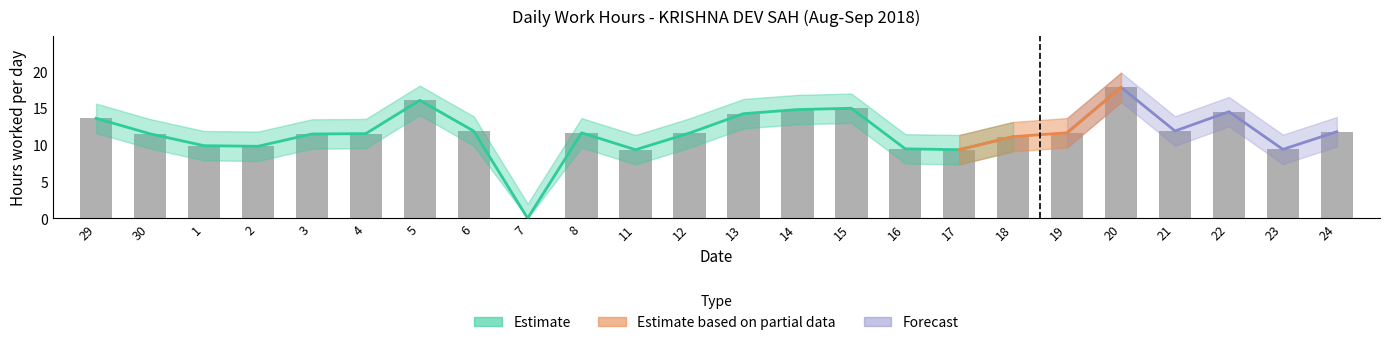

How many values in the Lower Band series are below 9?

7